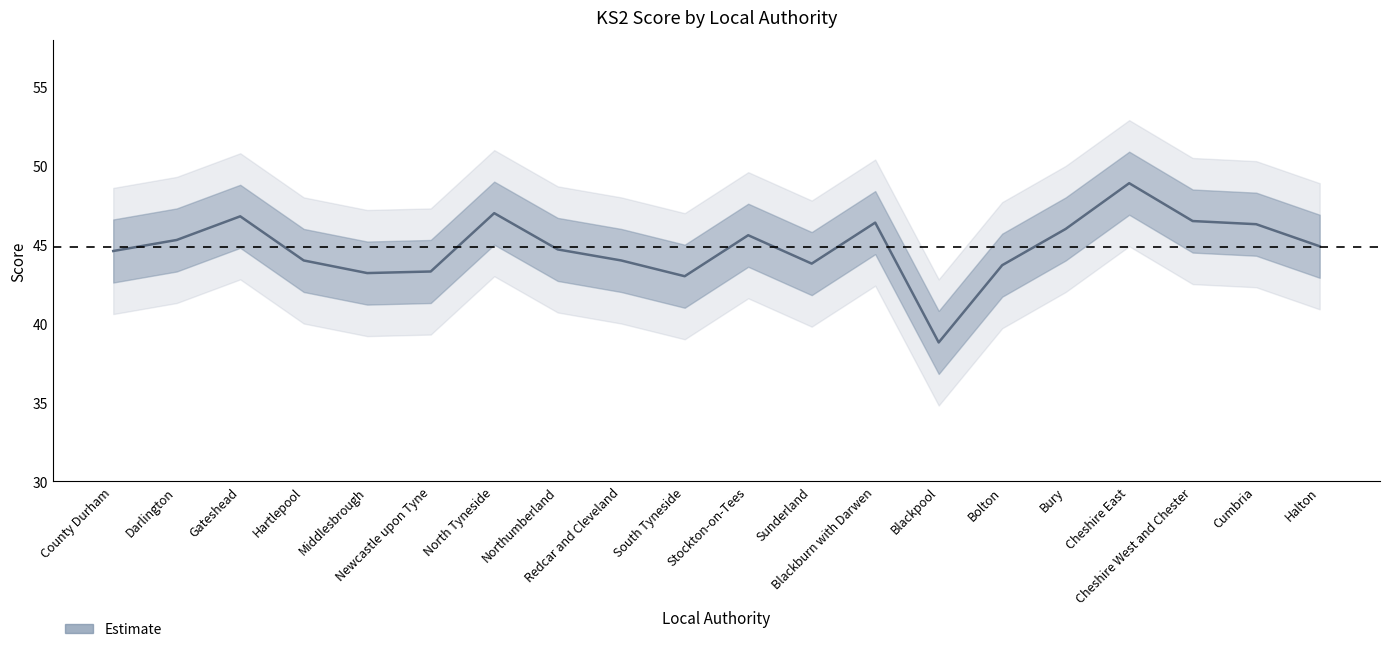

What is the difference between the maximum and minimum values in the Score_outer_lower series?

10.1